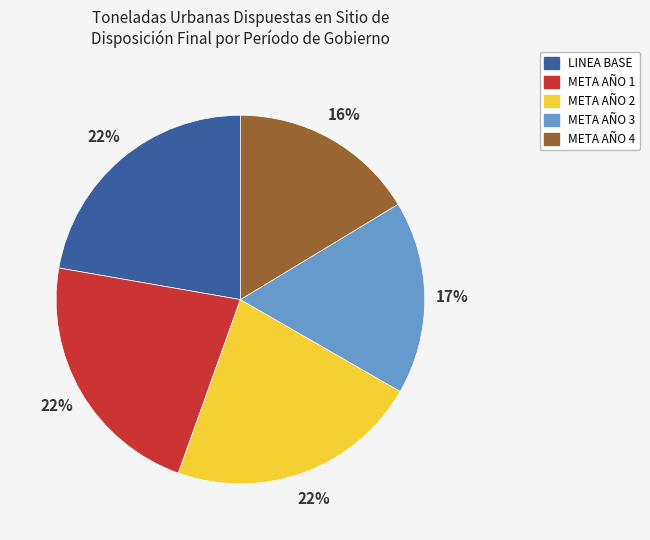

Is the sum of META AÑO 3 and LINEA BASE greater than half?

No